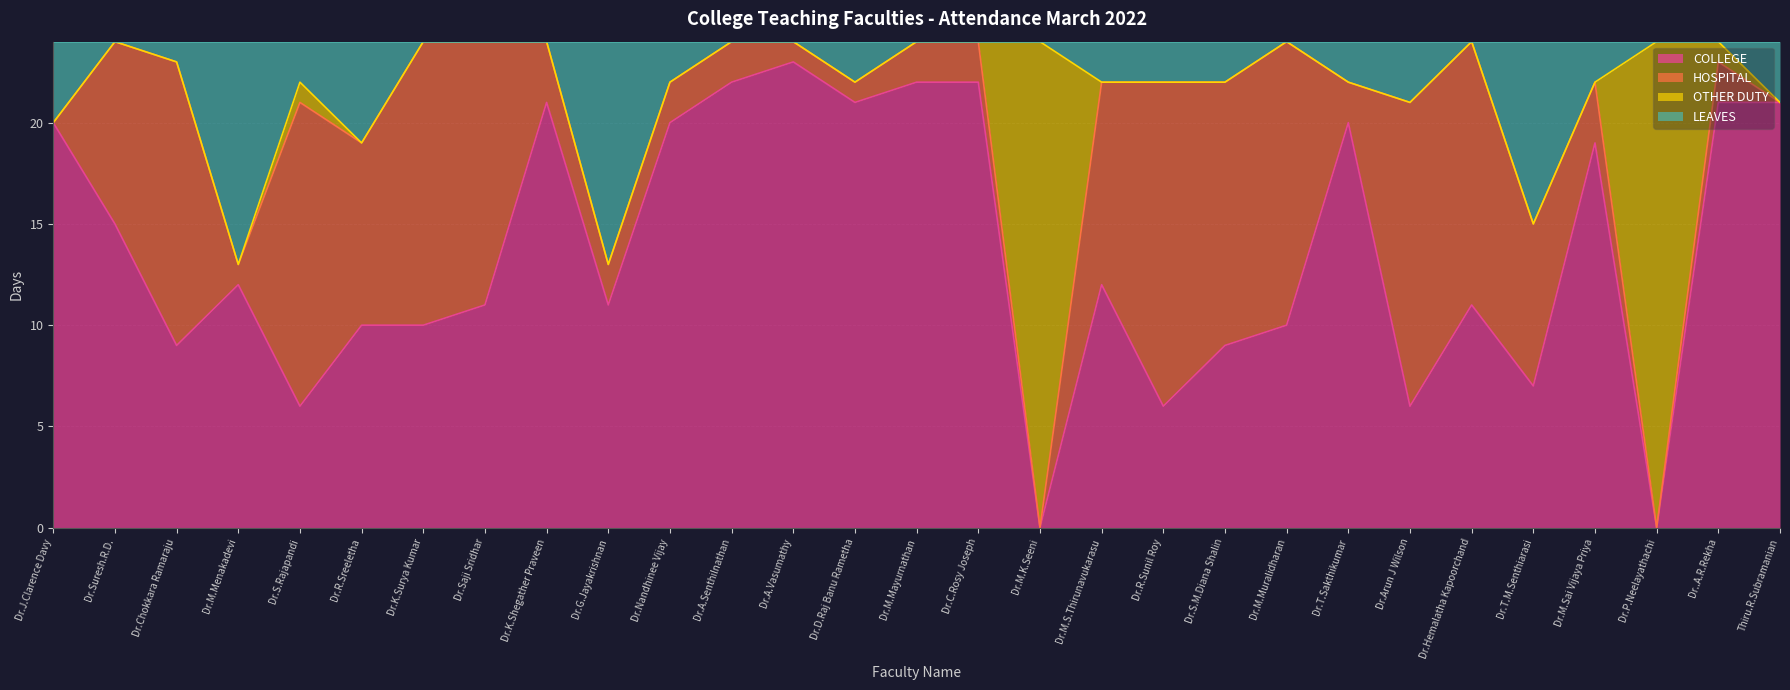

What is the highest value of the COLLEGE series?

23